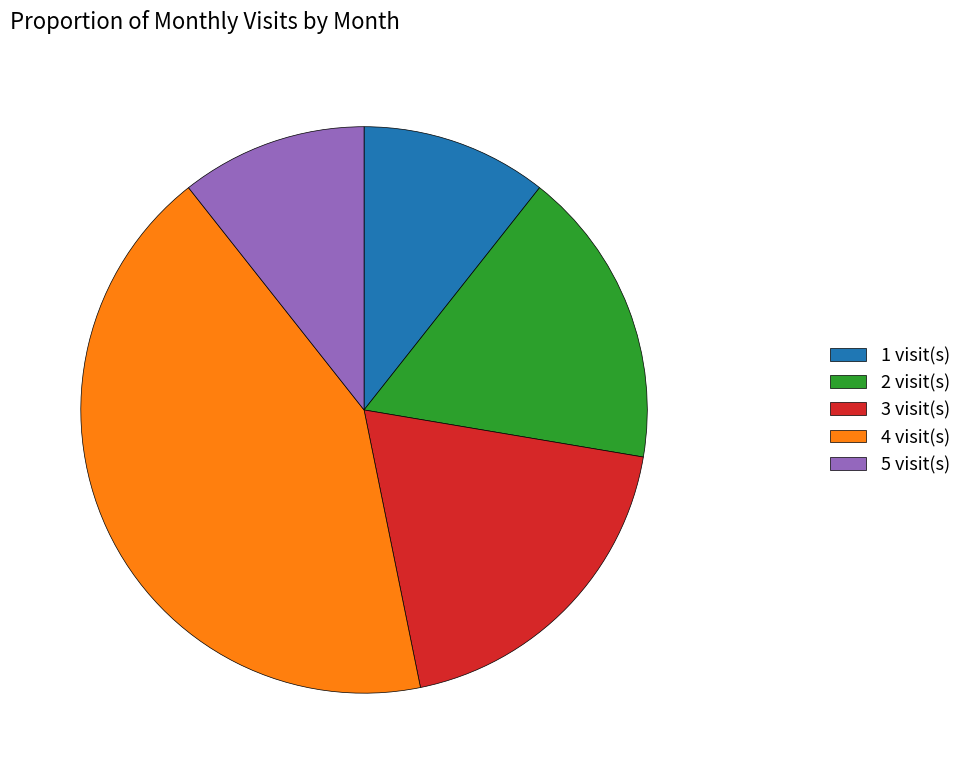

Is there a majority slice in this chart?

No